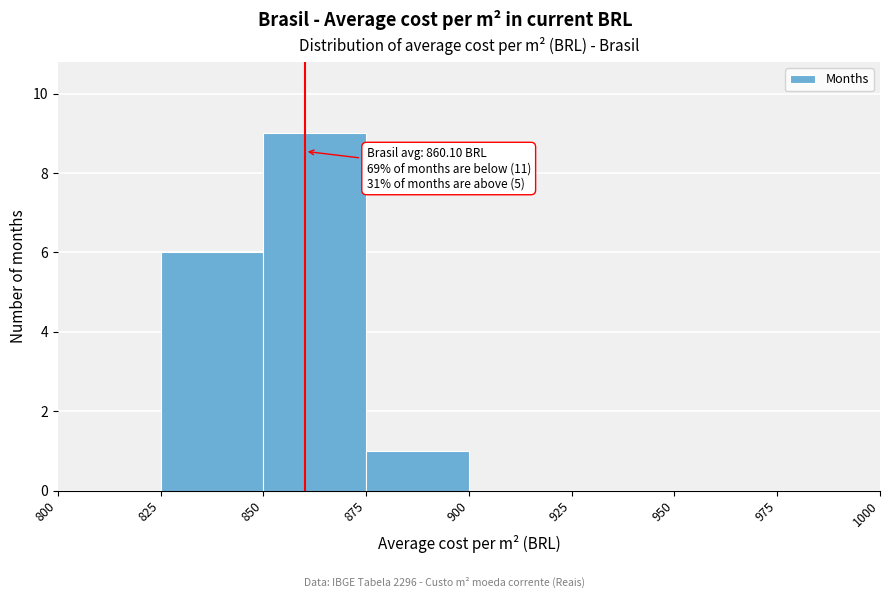

Over which range of the x-axis is the bar tallest?

850 to 875